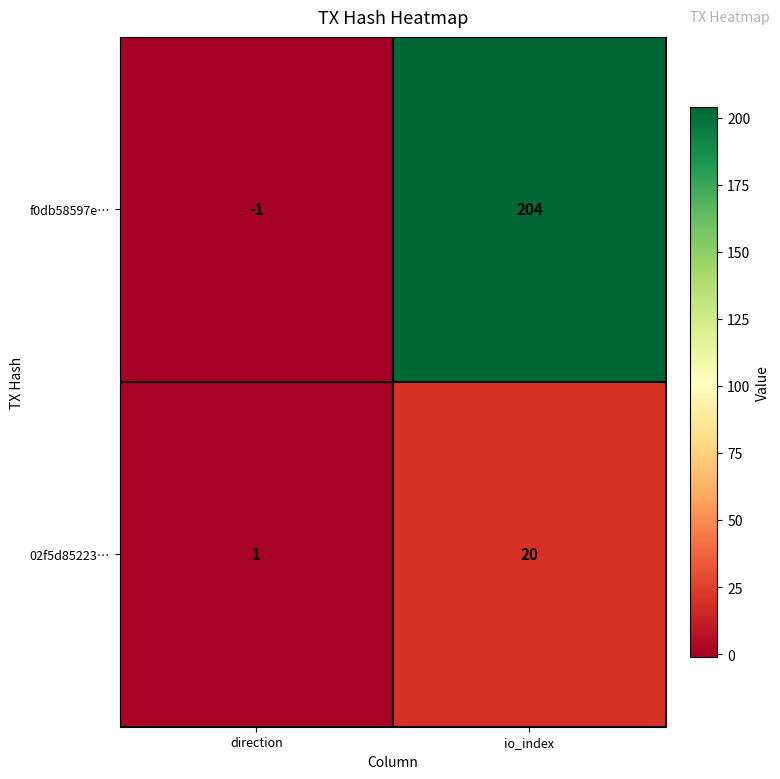

What is the spread (max minus min) of values at io_index?

184